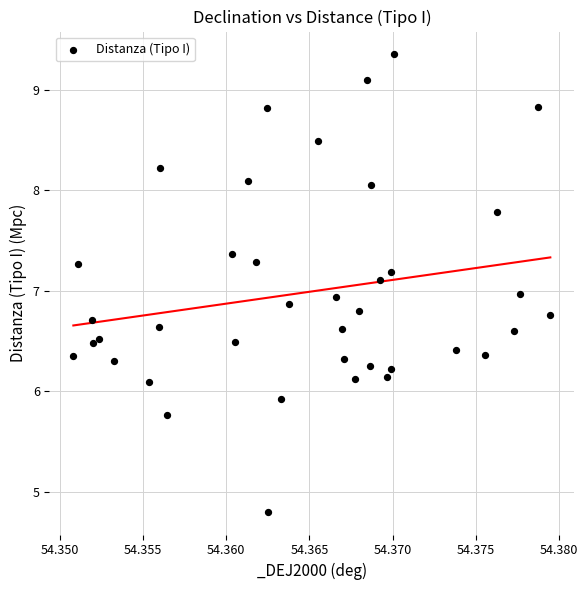

What is the range of Y values (max minus min)?

4.5